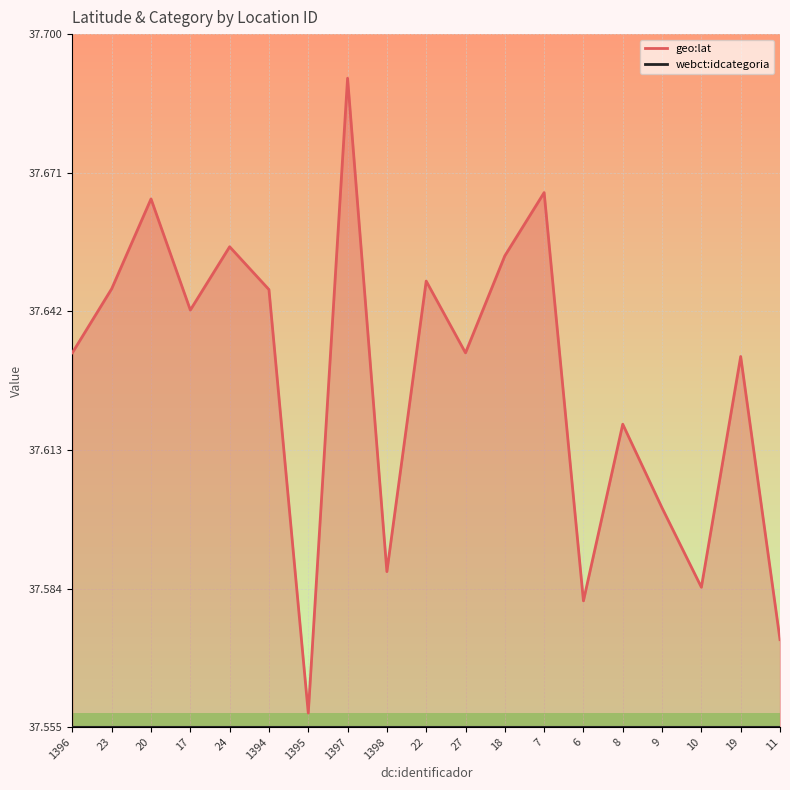

Which has a higher value, 18 or 7?

7